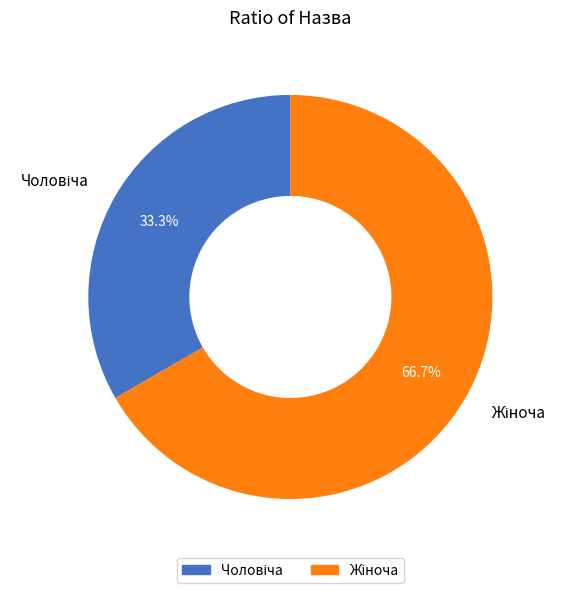

Is there any slice that represents more than half of the pie?

Yes